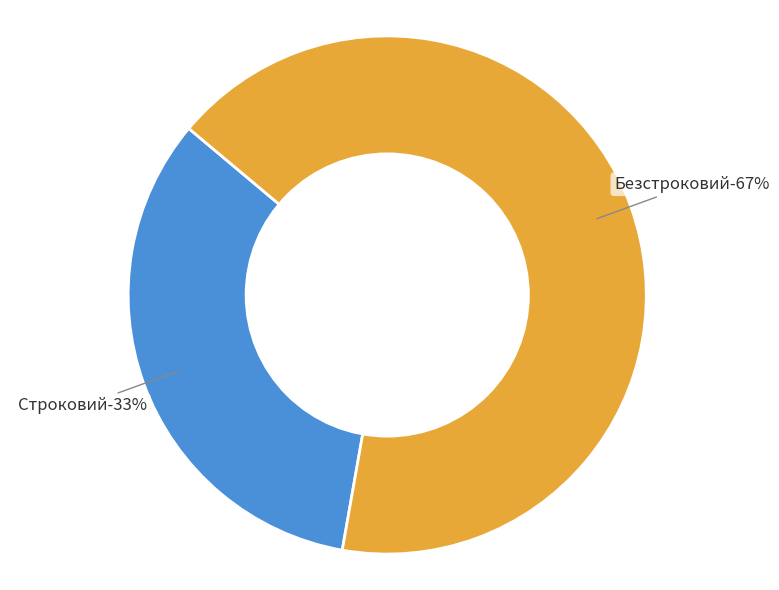

Is there a majority slice in this chart?

Yes